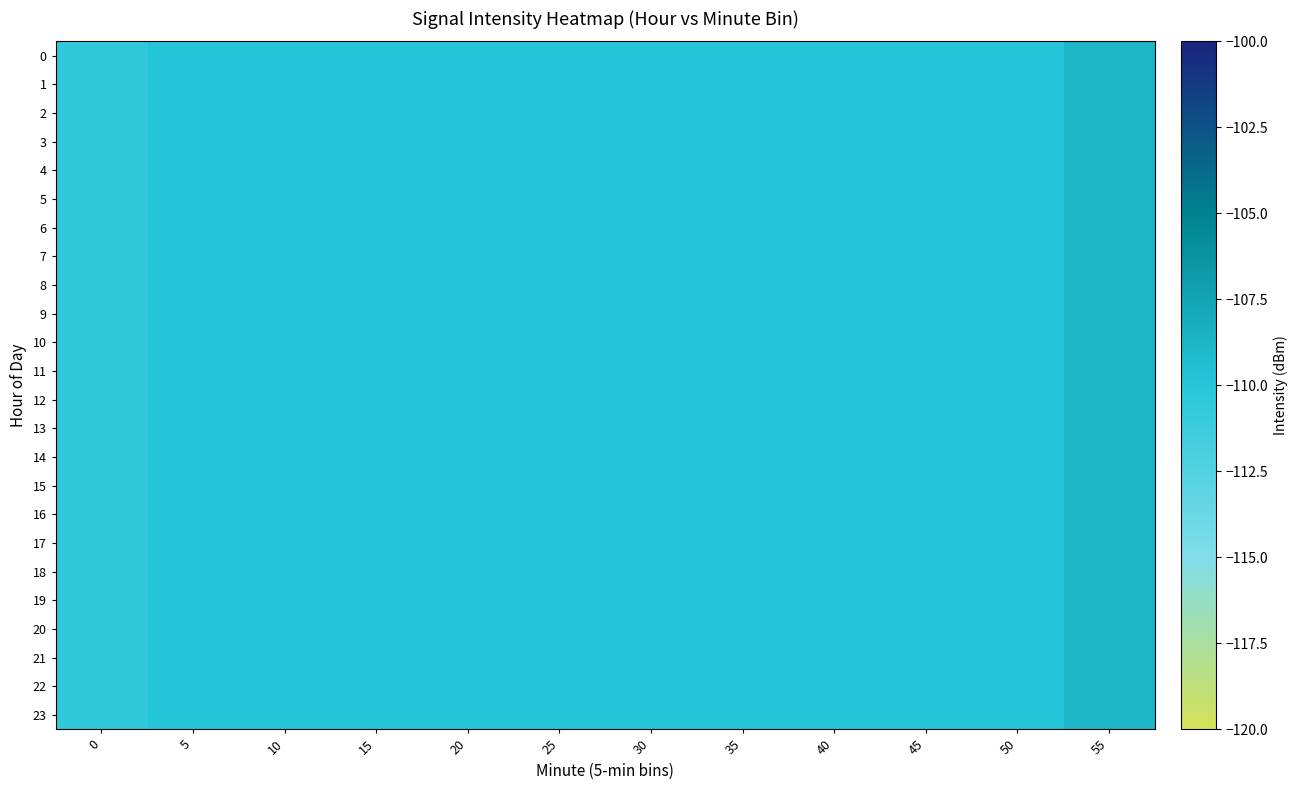

Between 50 and 10, which is larger?

50